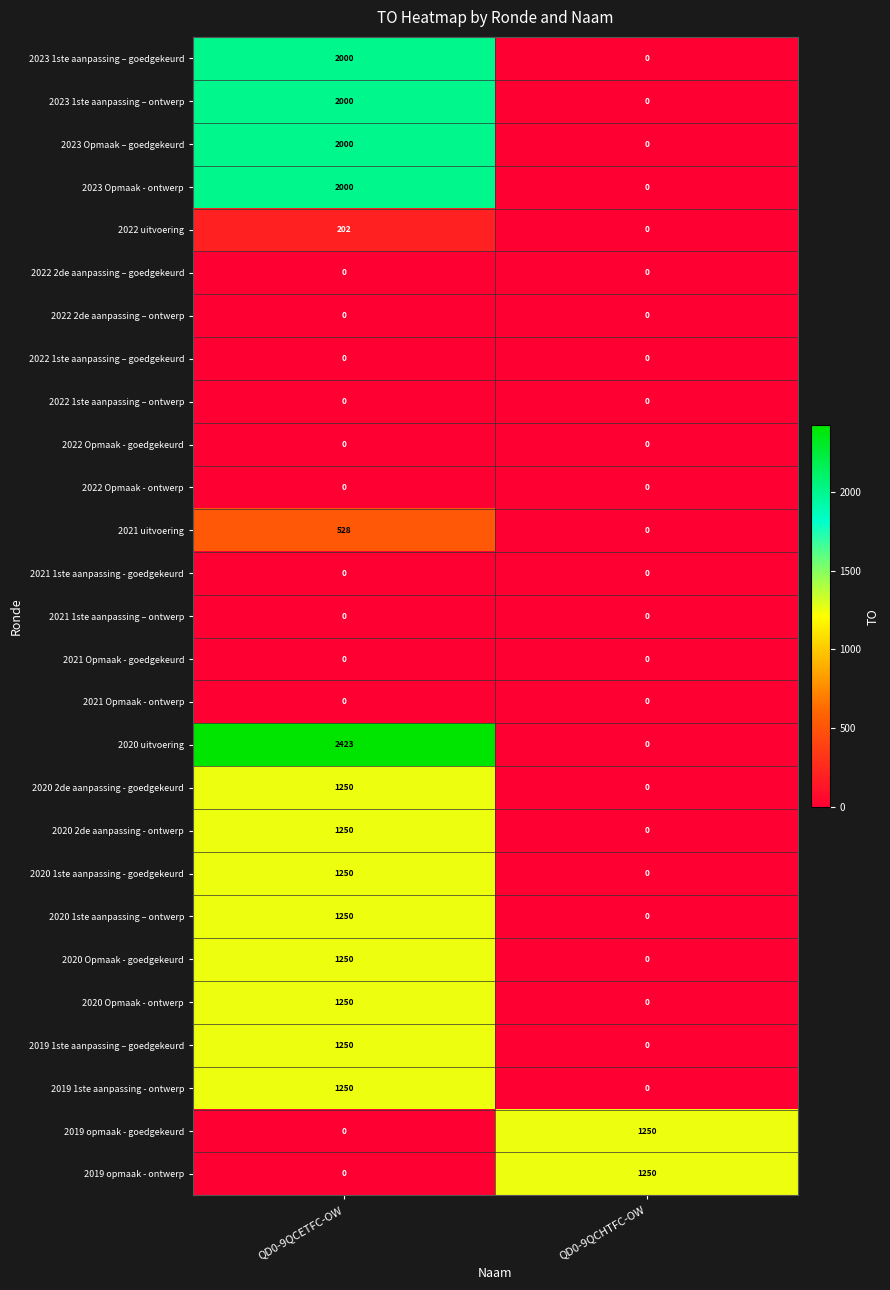

At which label does 2019 1ste aanpassing – goedgekeurd reach its minimum?

QD0-9QCHTFC-OW